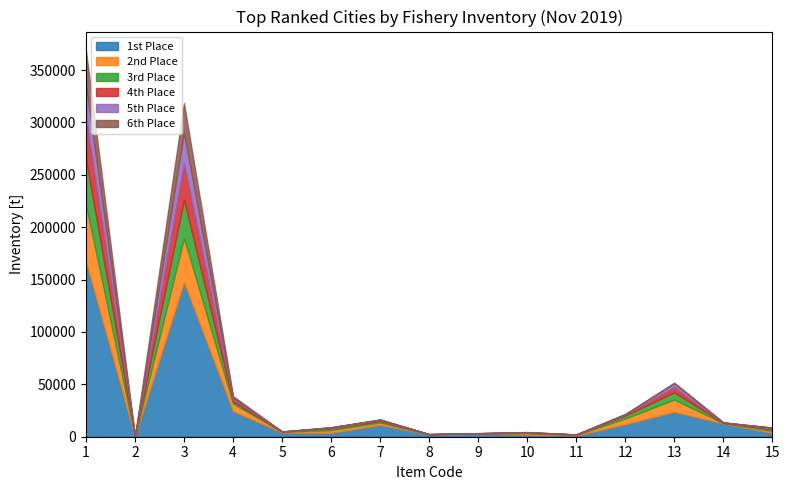

What is the maximum value for 2nd Place?

54309.8